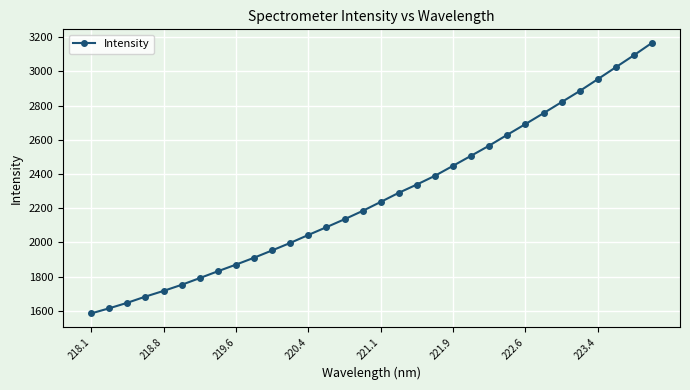

True or false: the data has more than 2 interior local peaks.

False